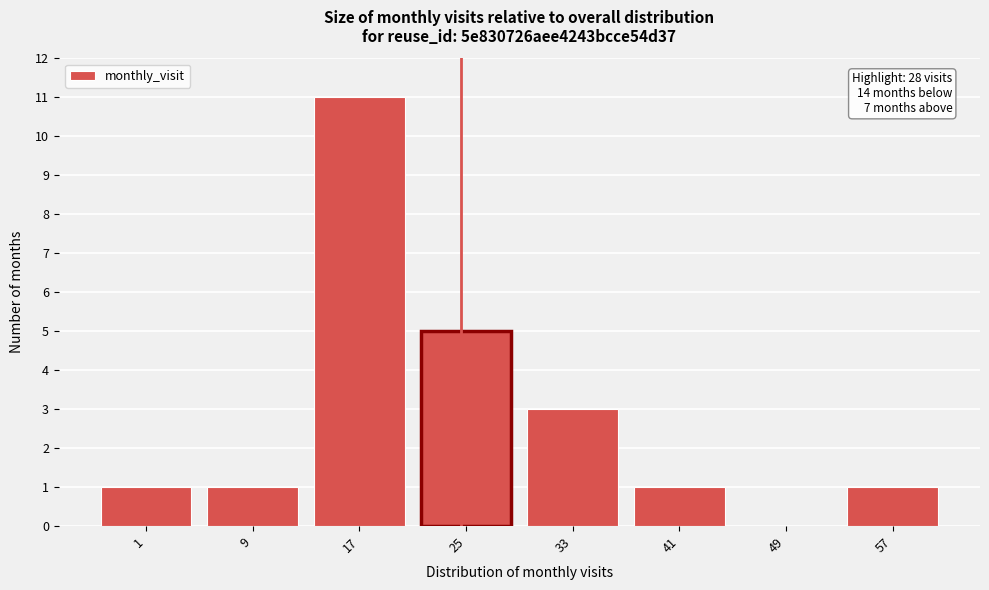

Reading right to left, transcribe all the data shown in this chart.

57=1	49=0	41=1	33=3	25=5	17=11	9=1	1=1